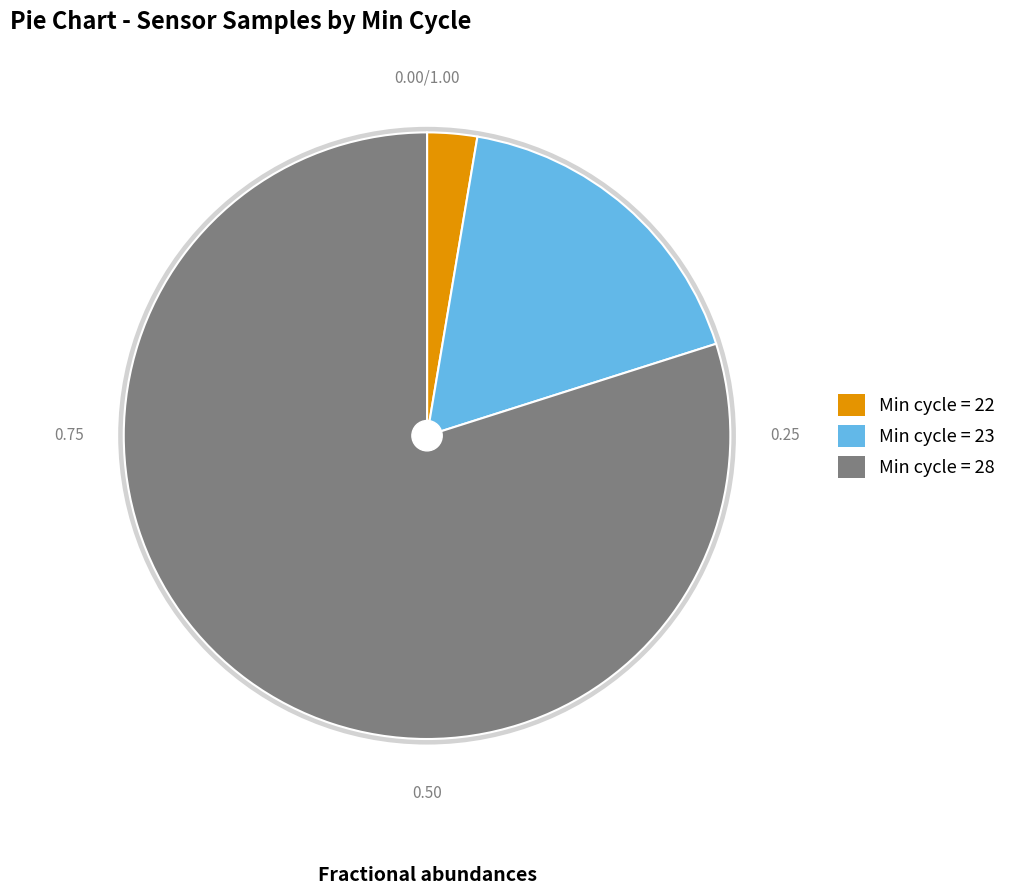

Combined, do Min cycle = 23 and Min cycle = 22 account for over 50%?

No